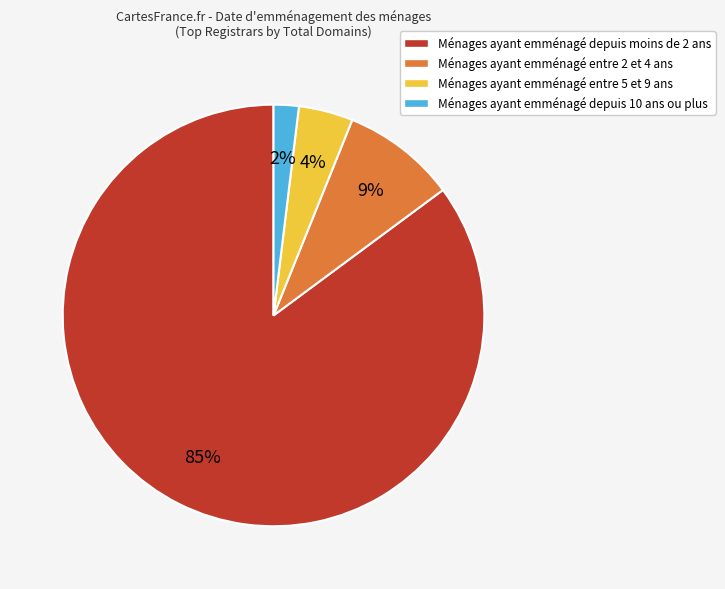

To the nearest percent, what is the difference between the largest and smallest slice percentages?

83%